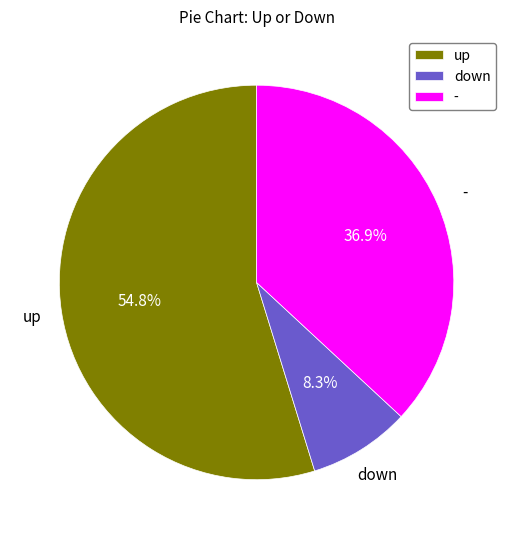

Count the number of slices in the pie.

3